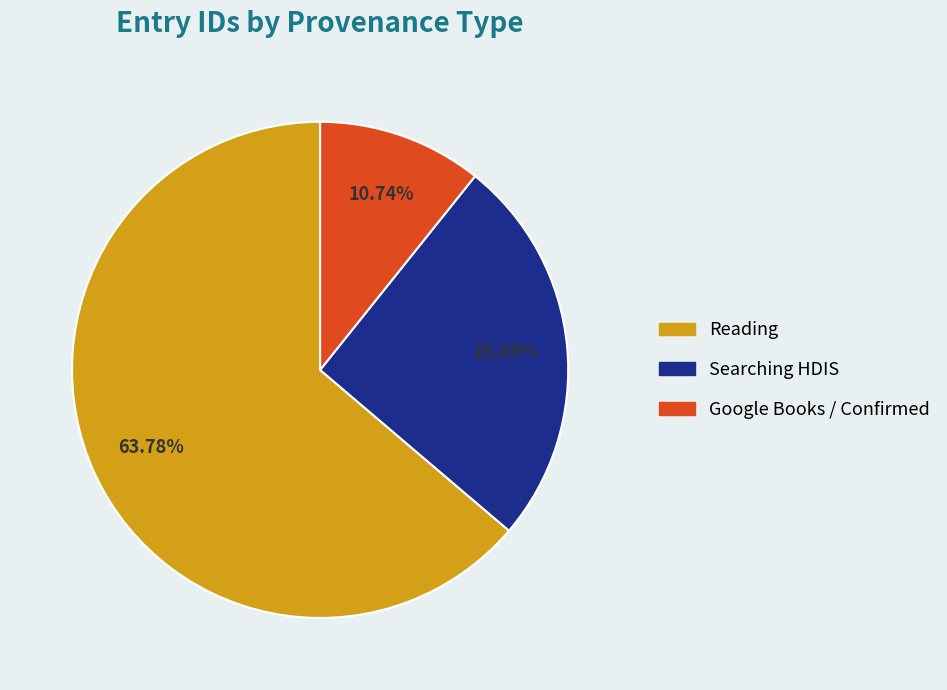

Does any single category account for the majority?

Yes